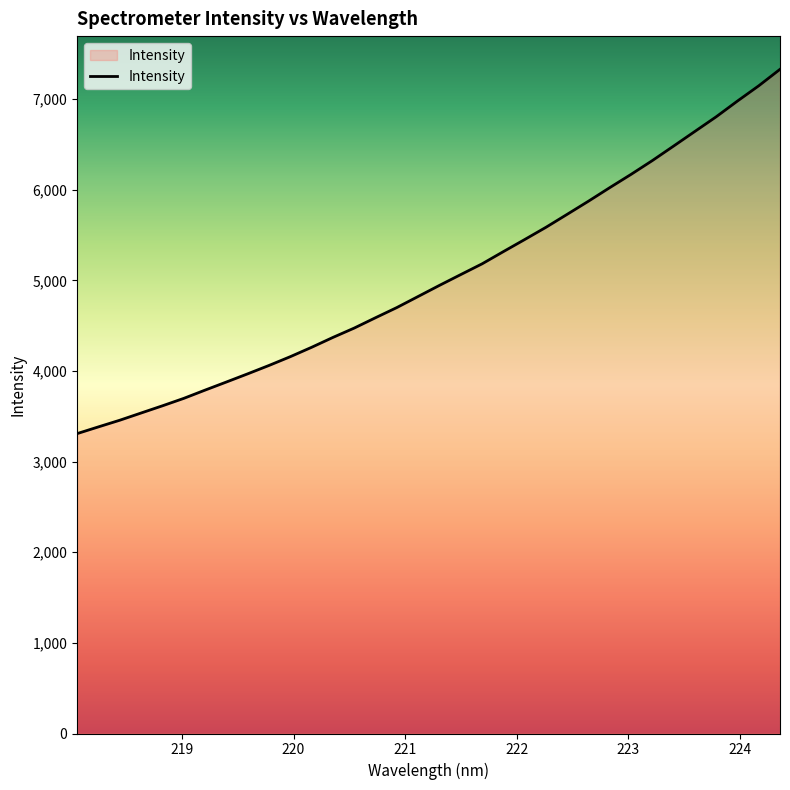

What is the greatest value displayed?

7330.1